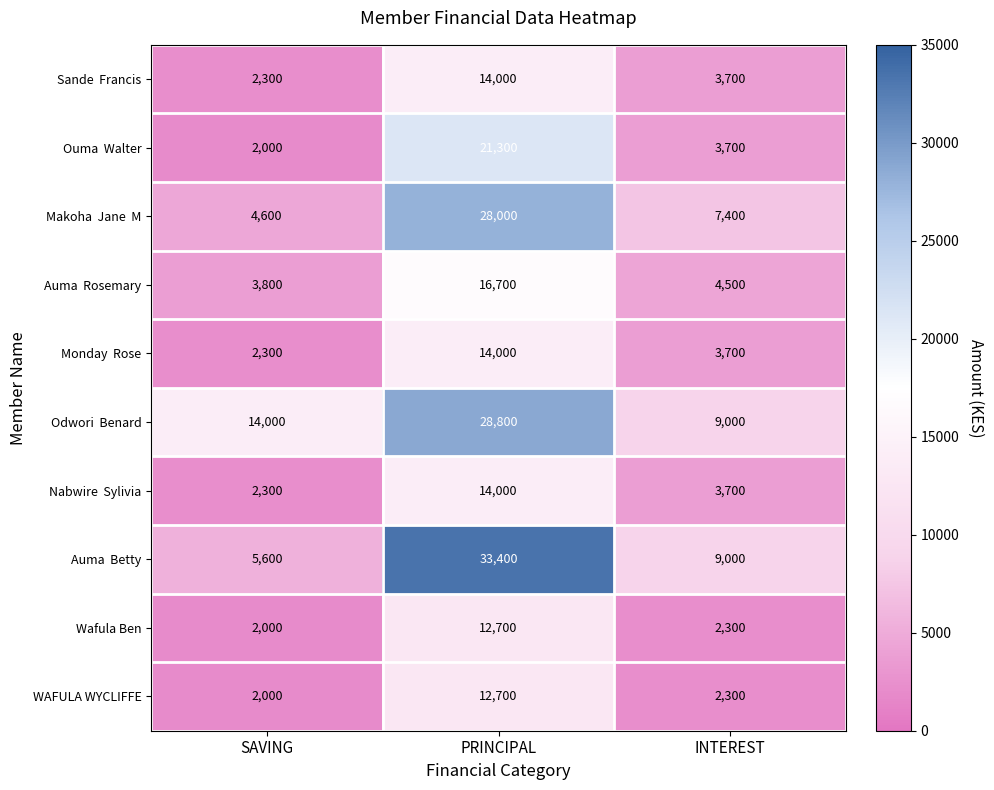

What value does the Wafula Ben series have at SAVING?

2000